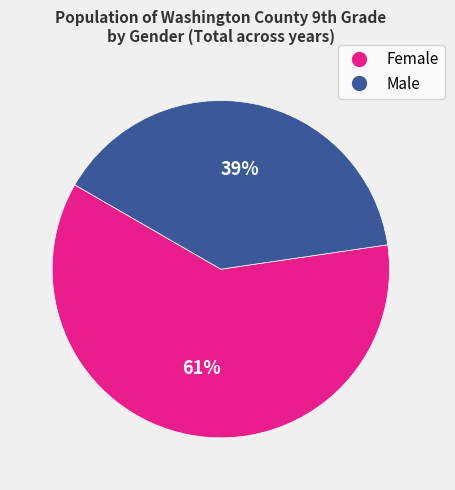

Does any single category account for the majority?

Yes